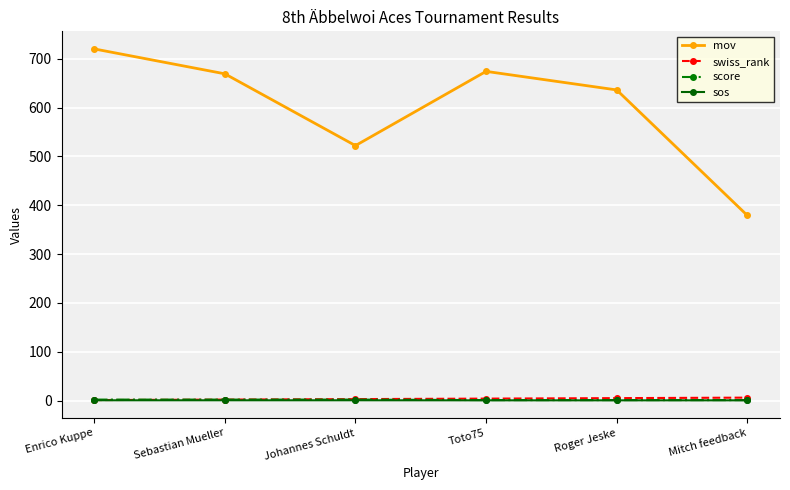

At which category is the sum across all series the highest?

Enrico Kuppe